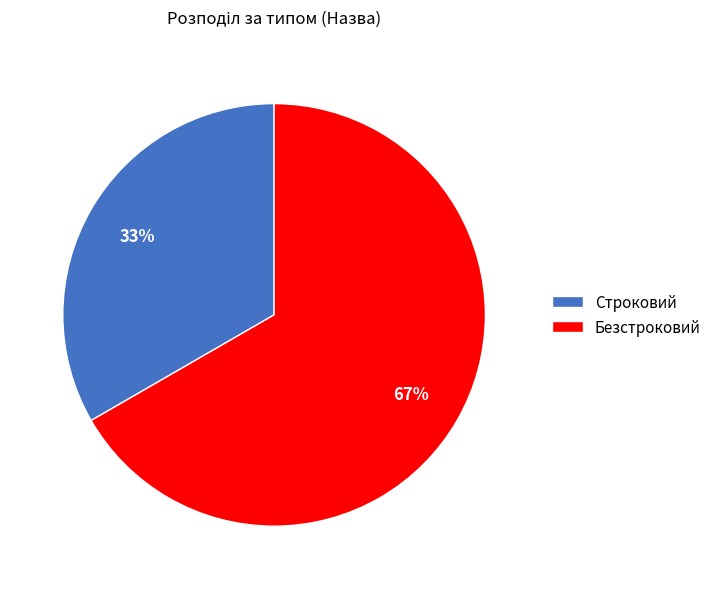

What percentage is the Безстроковий slice, to the nearest percent?

67%